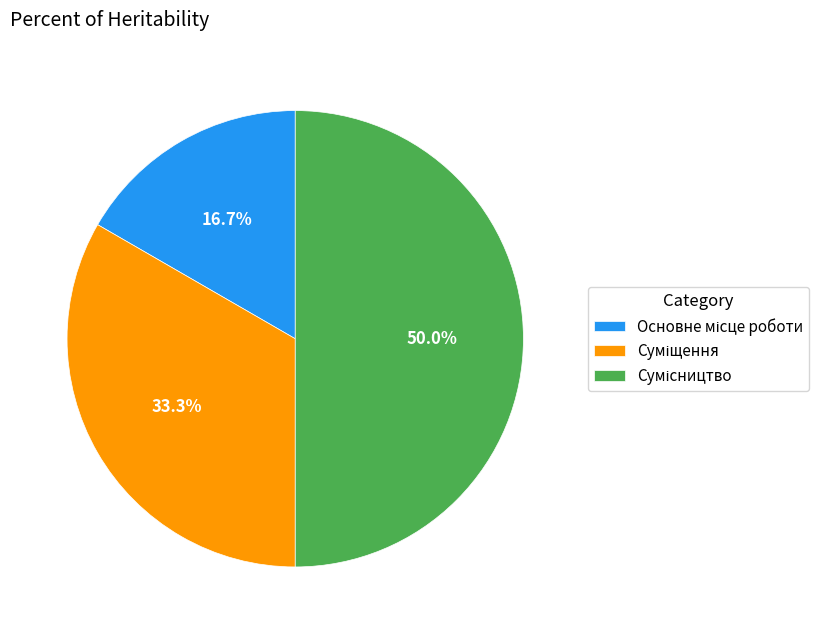

How many slices are in this pie chart?

3